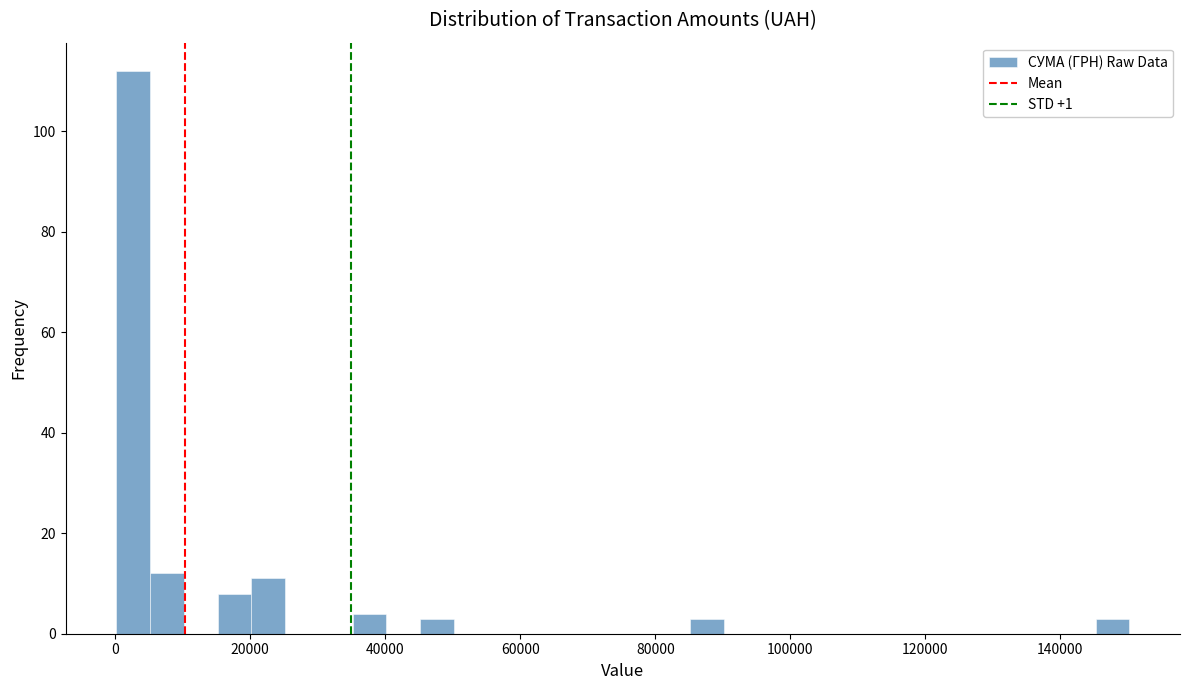

Around what value on the x-axis is the tallest bar? Give the approximate position of its centre, as read against the axis.

2000